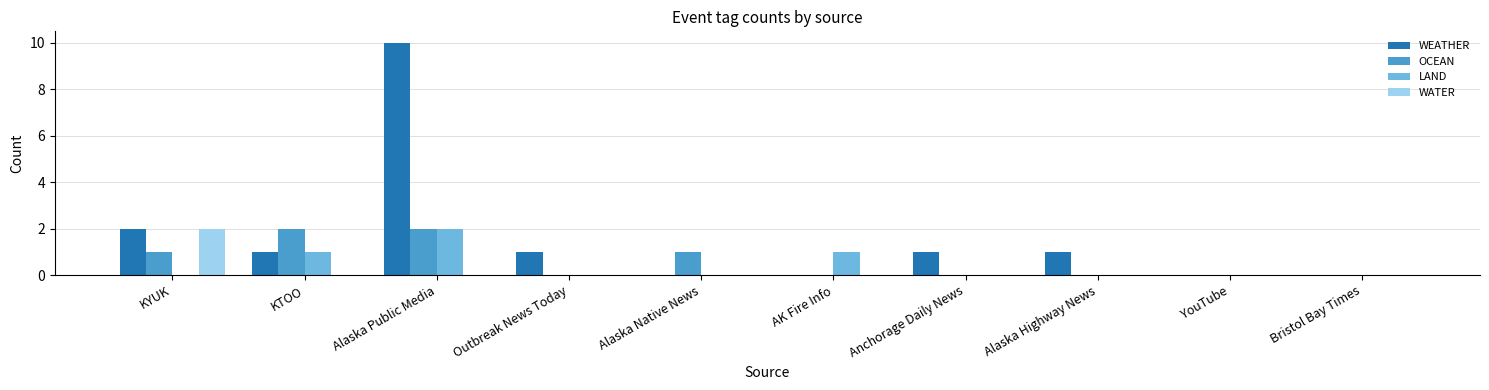

At which label is WEATHER closest to 5?

KYUK